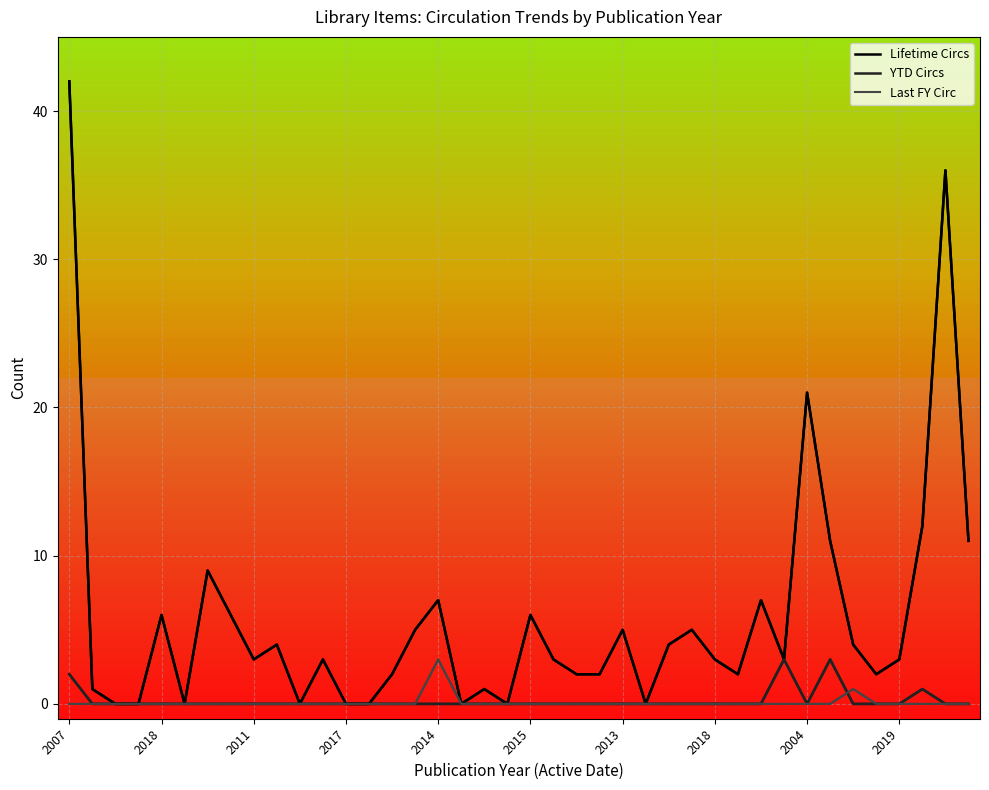

Between 37 and 12, which is larger?

37